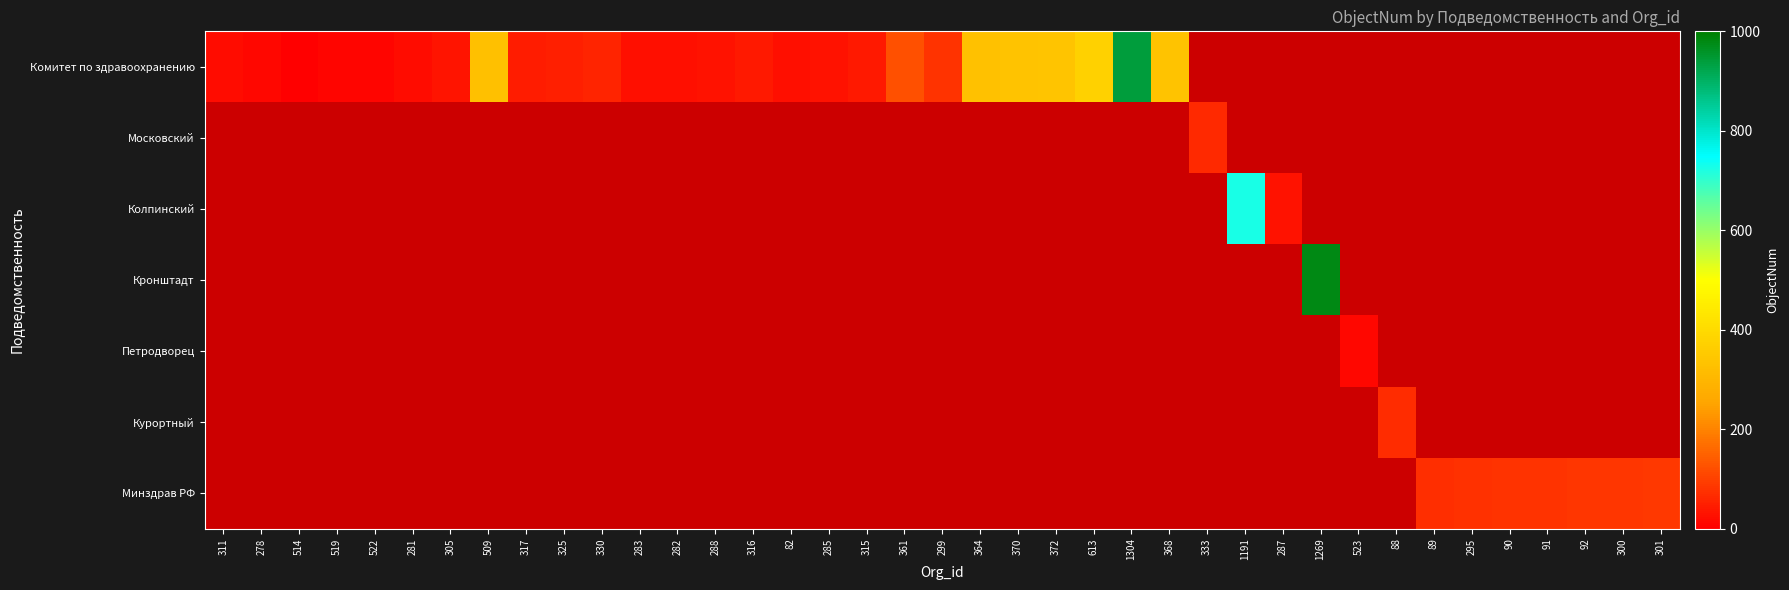

What is the maximum value for Комитет по здравоохранению?

941.0